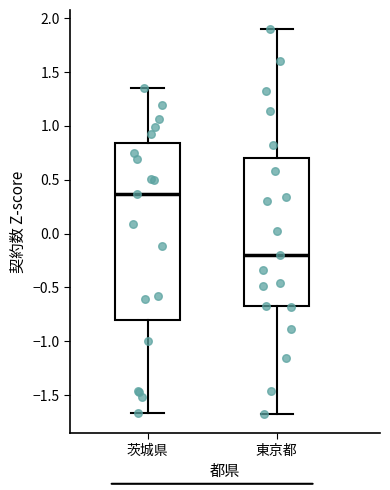

Which box's median line is the lowest?

東京都